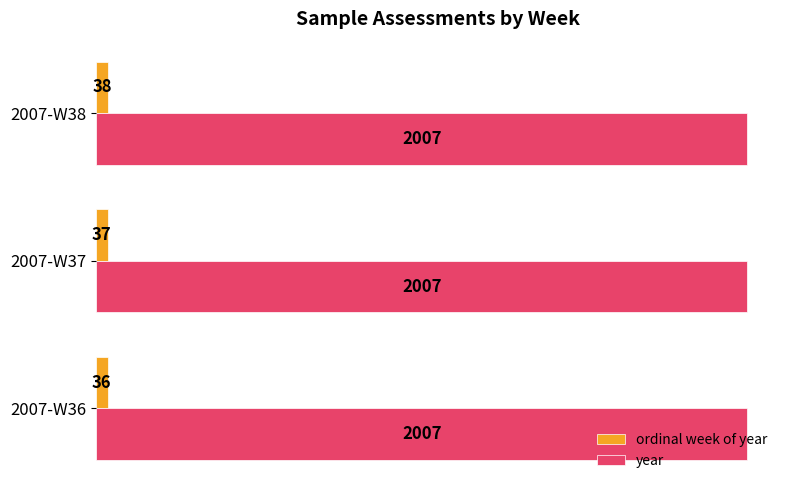

What is the minimum value for ordinal week of year?

36